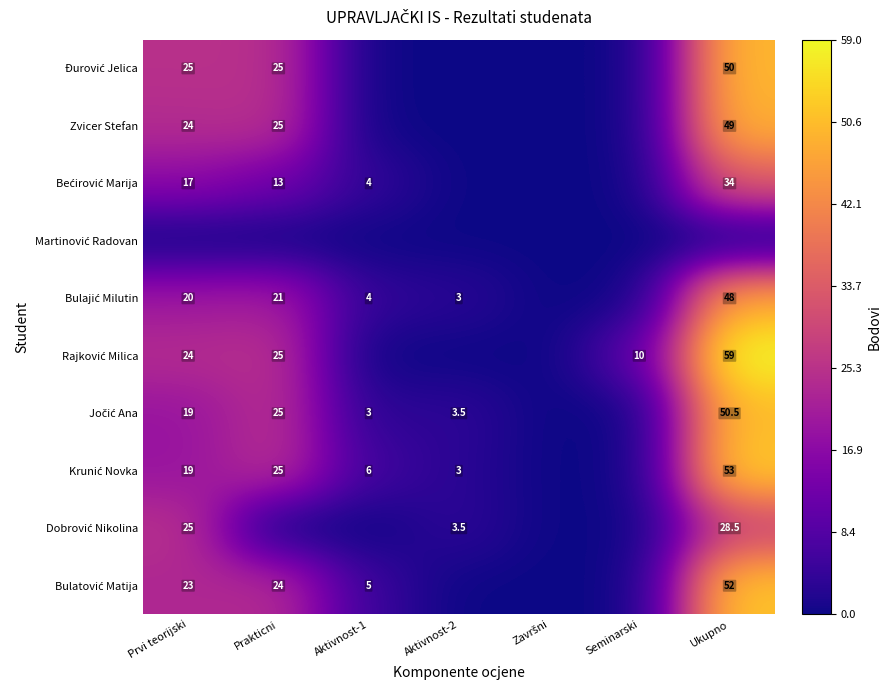

Which series has the widest spread of values?

Rajković Milica